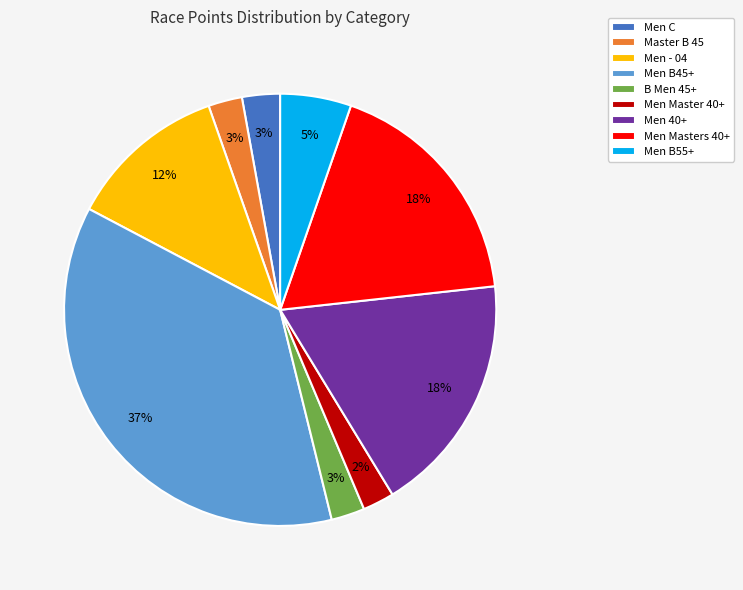

To the nearest percent, what is the difference between the Men 40+ and Men B45+ slice percentages?

19%